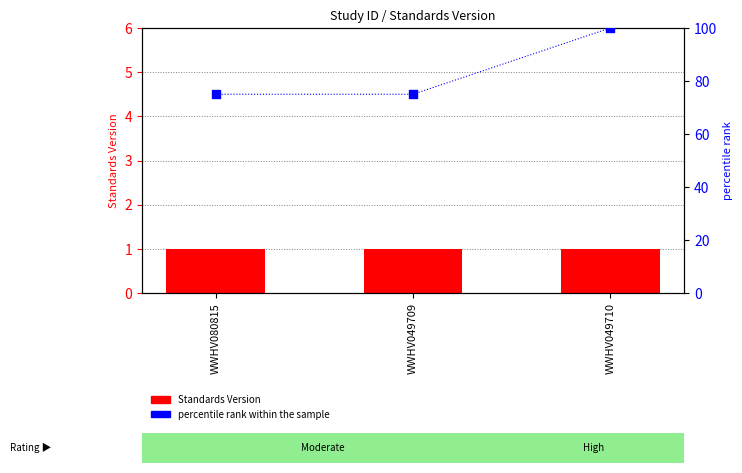

Which series has the largest total across all categories?

percentile rank within the sample